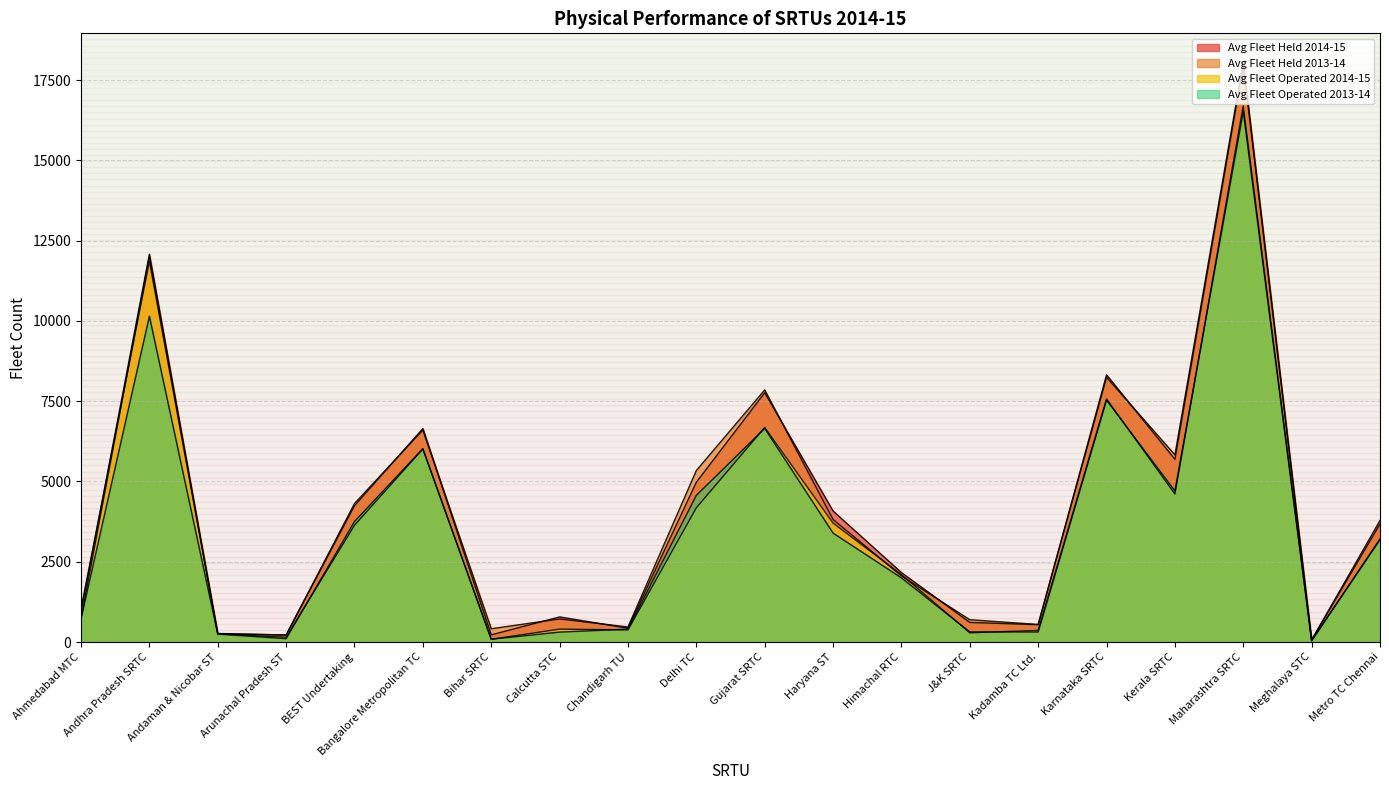

True or false: Avg Fleet Operated 2014-15 and Avg Fleet Held 2013-14 cross at least once.

True